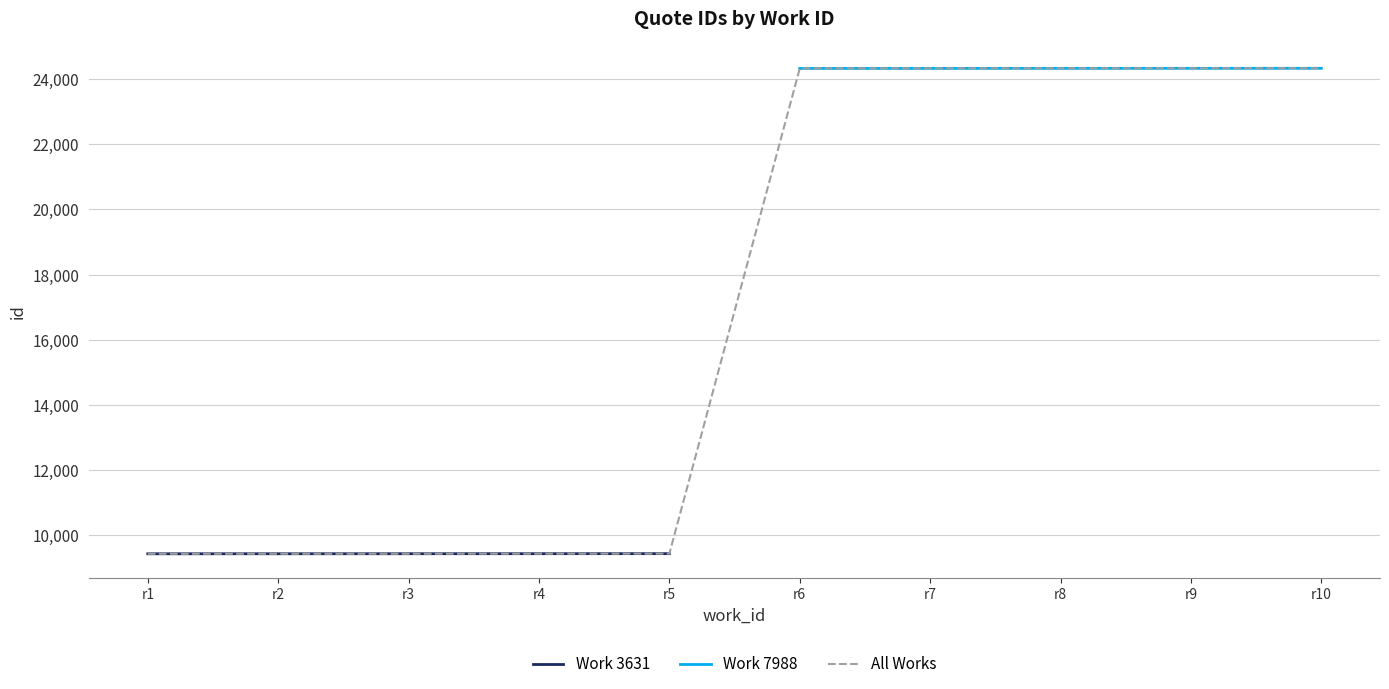

What is the lowest value of the Work 3631 series?

9426